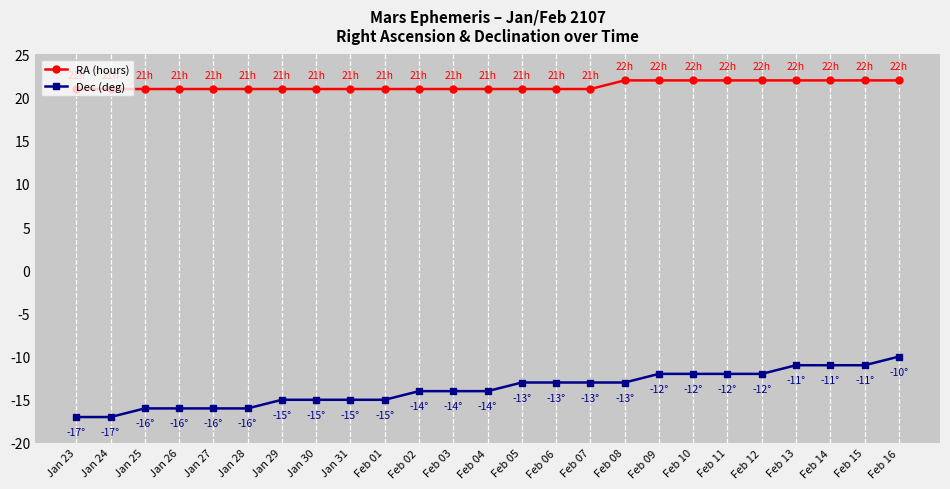

What is the value of the RA (hours) point at the 4th from the left?

21